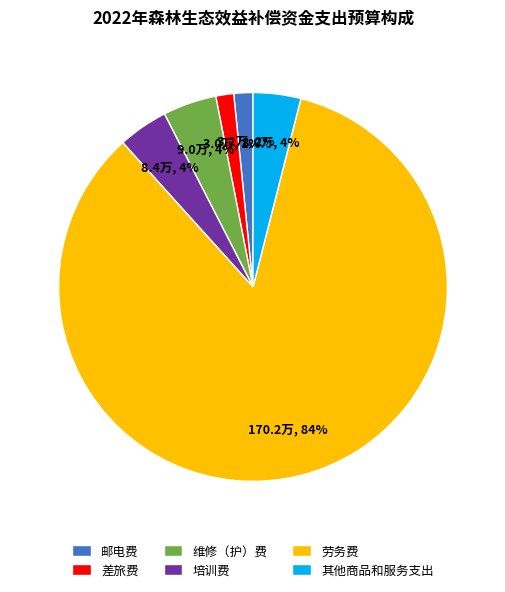

What is the majority slice?

劳务费